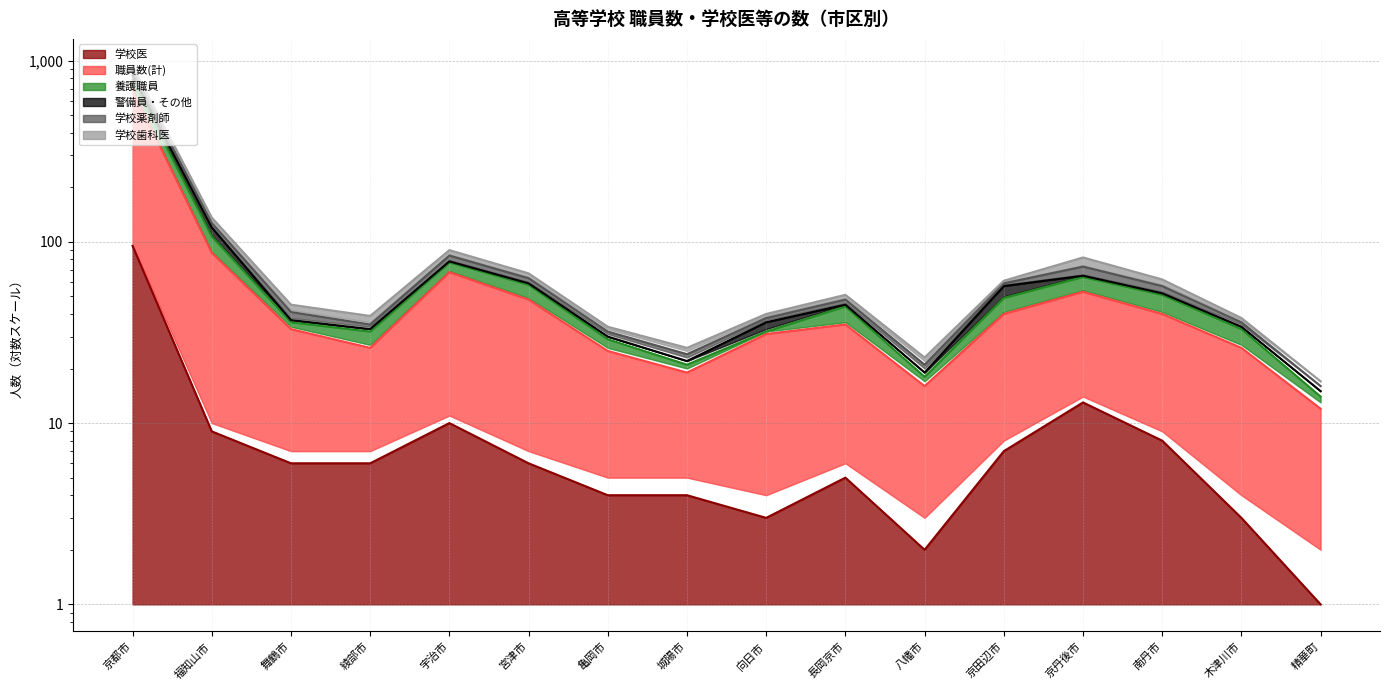

Is it true that 学校医 equals 11 at 舞鶴市?

False